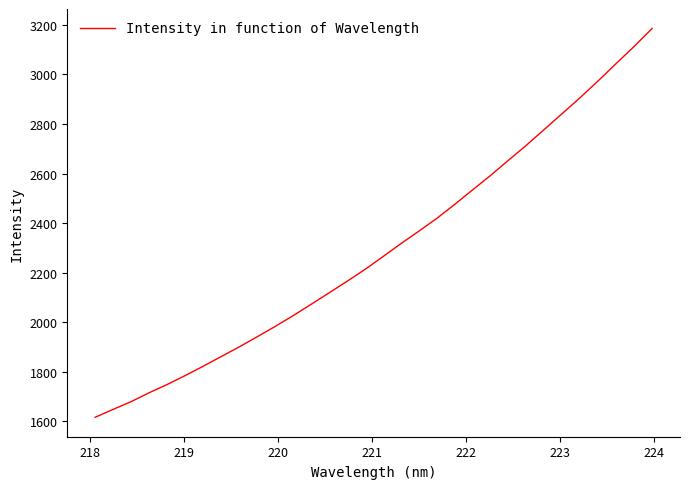

How many values are below 2264?

16